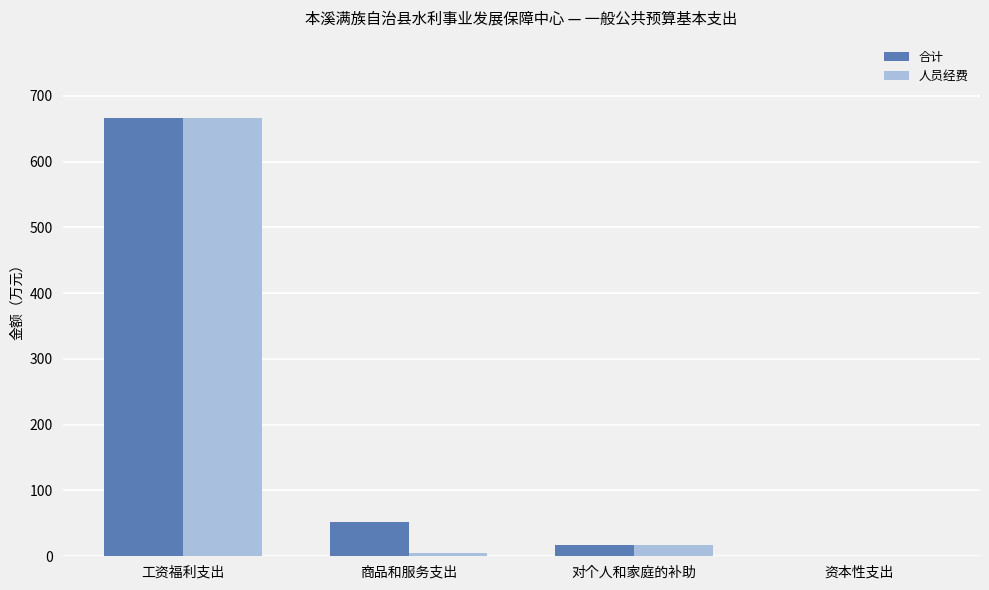

Reading left to right, transcribe all the data shown in this chart.

合计: 665.5	51.8	17.2	1.0
人员经费: 665.5	5.4	17.2	0.0